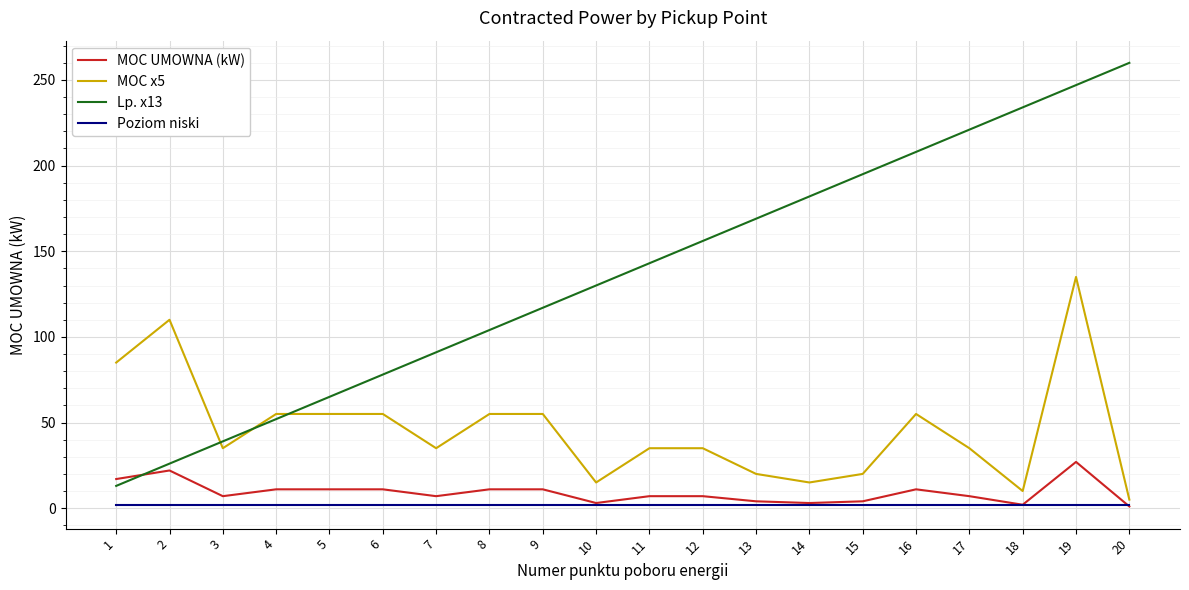

True or false: MOC UMOWNA (kW) has more than 1 points higher than both neighbors.

True